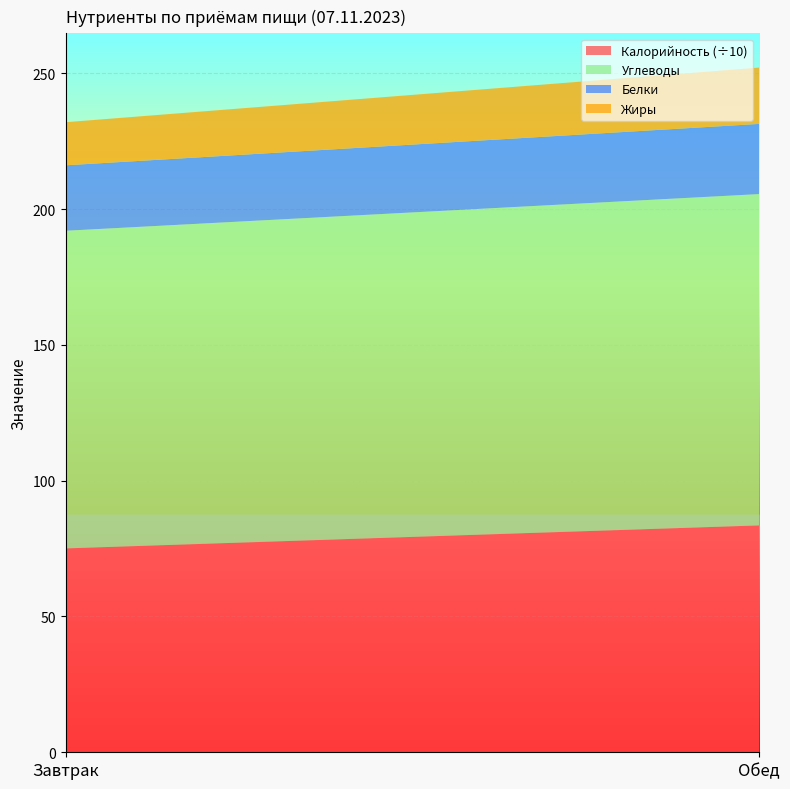

Reading left to right, transcribe all the data shown in this chart.

Калорийность: Завтрак=750.6	Обед=835.4
Белки: Завтрак=24.1	Обед=25.8
Жиры: Завтрак=15.9	Обед=20.7
Углеводы: Завтрак=117.0	Обед=122.0